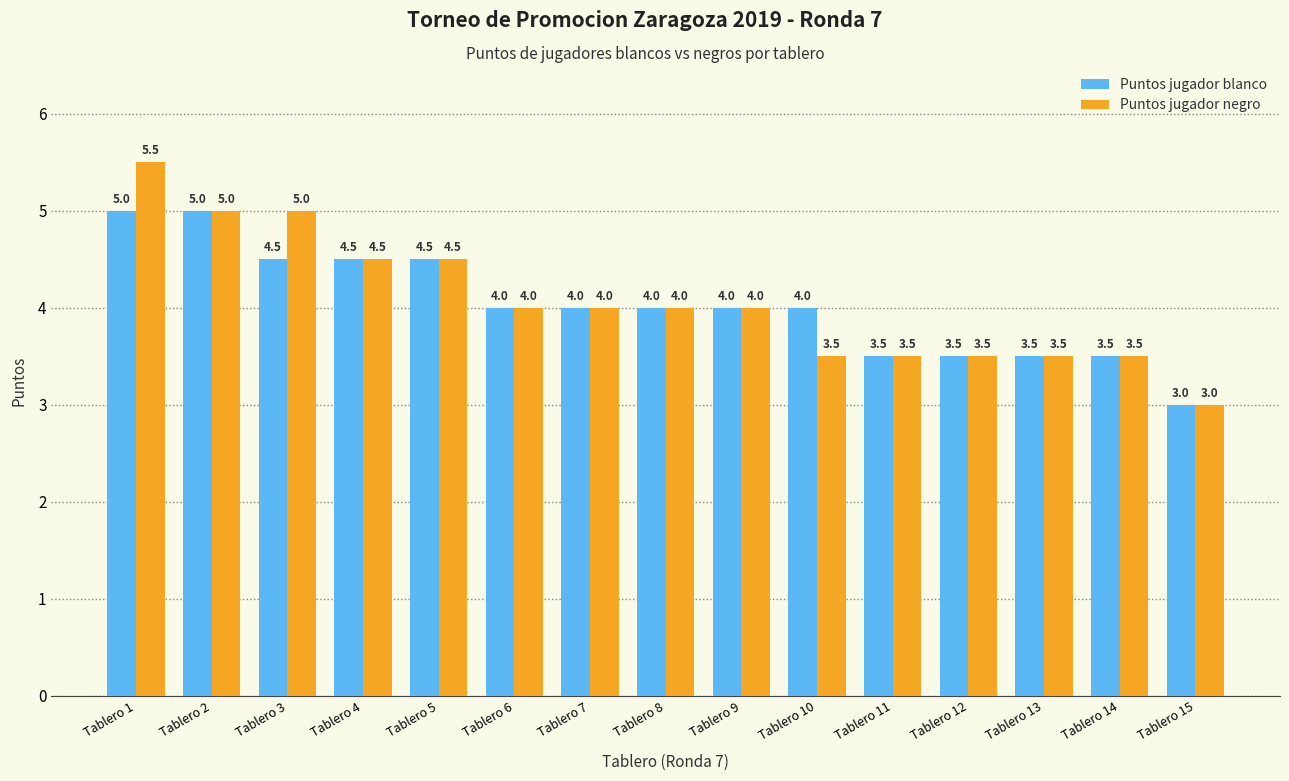

How many bars are there in total?

30